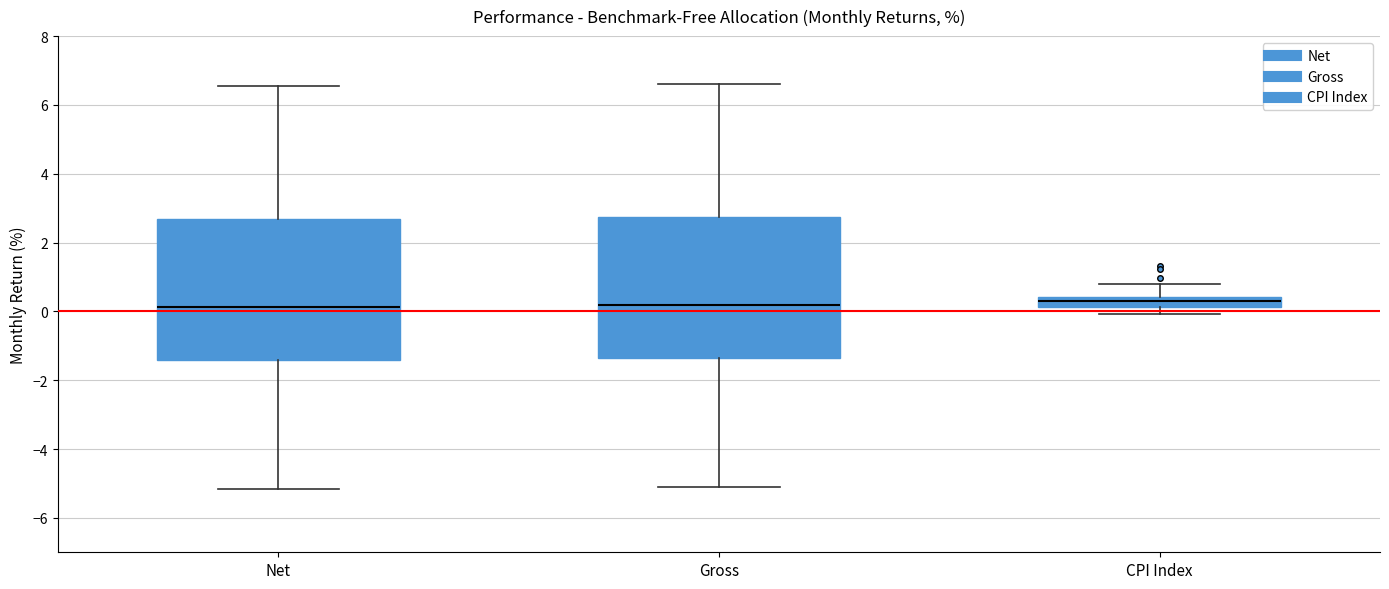

Where does the upper whisker of the box for Net end on the y-axis? The values are not printed on the chart, so give them approximately, as read against the axis.

6.6